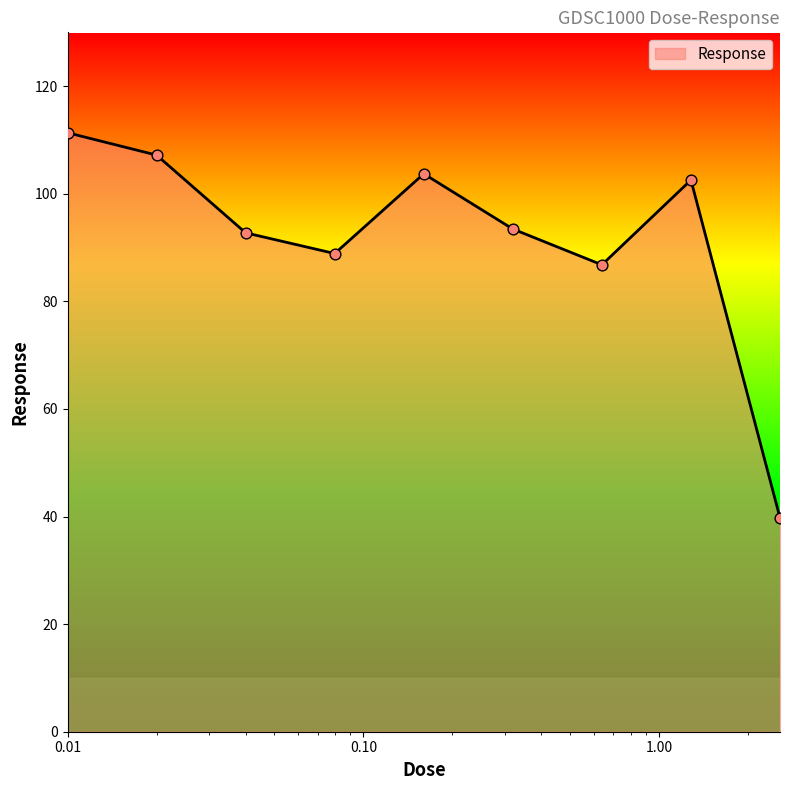

What is the minimum value shown in the chart?

39.8